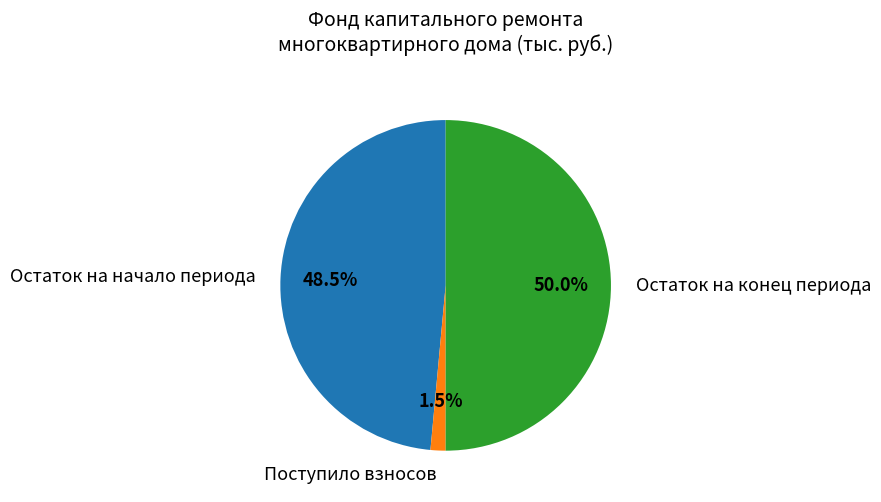

Does Остаток на начало периода account for over 50% of the chart?

No